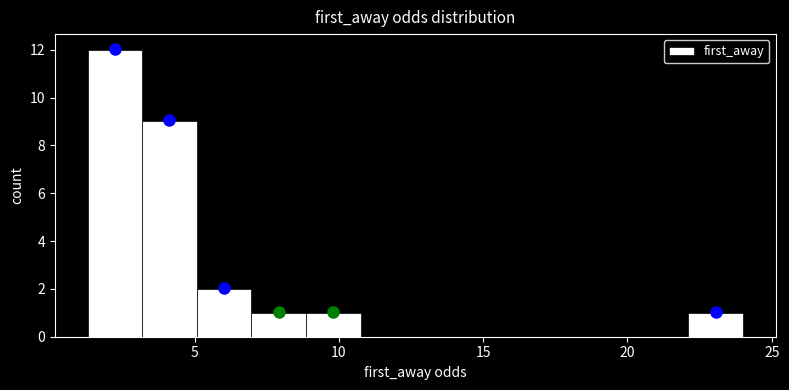

Around what value on the x-axis is the tallest bar? Give the approximate position of its centre, as read against the axis.

2.0